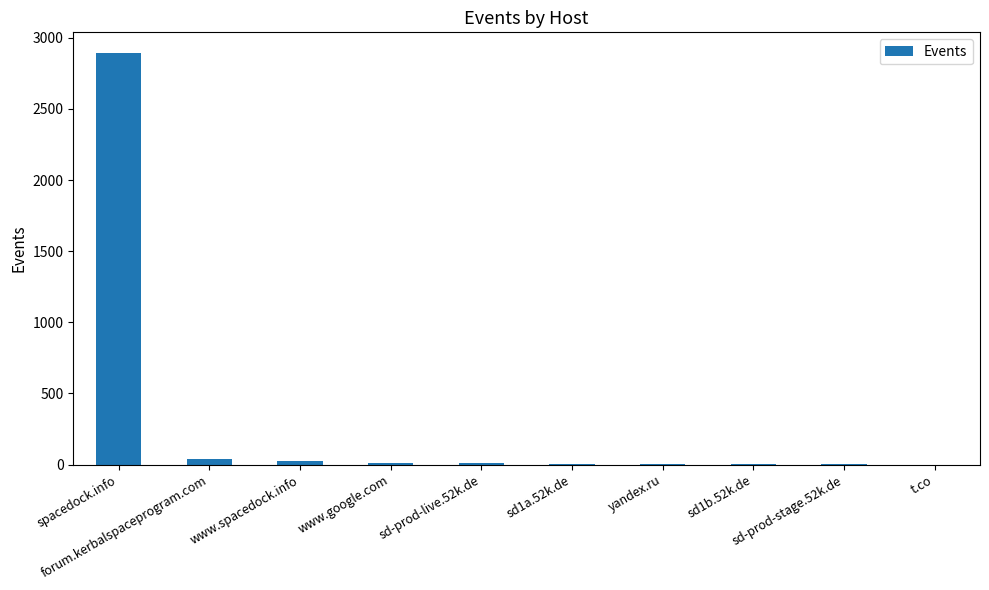

What is the sum of all values?

3001